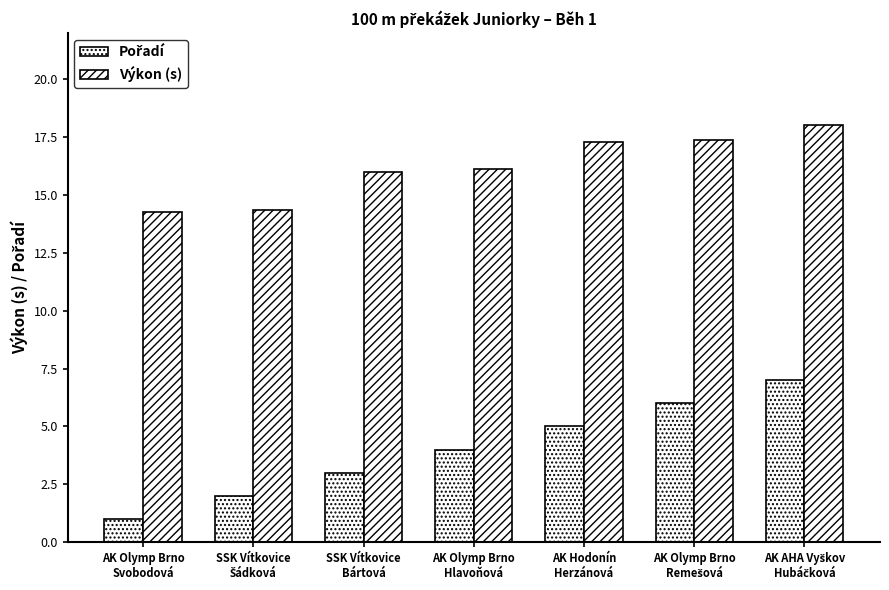

Which series has the widest spread of values?

Pořadí